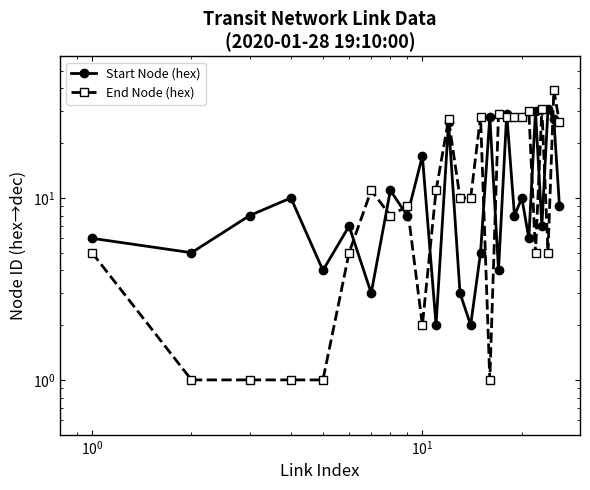

Which series has the largest total across all categories?

End Node (hex)